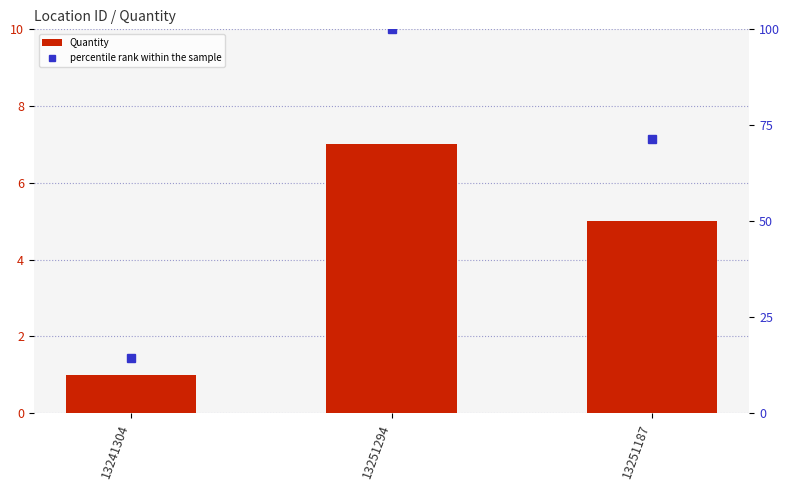

What is the lowest value of the Quantity series?

1.0